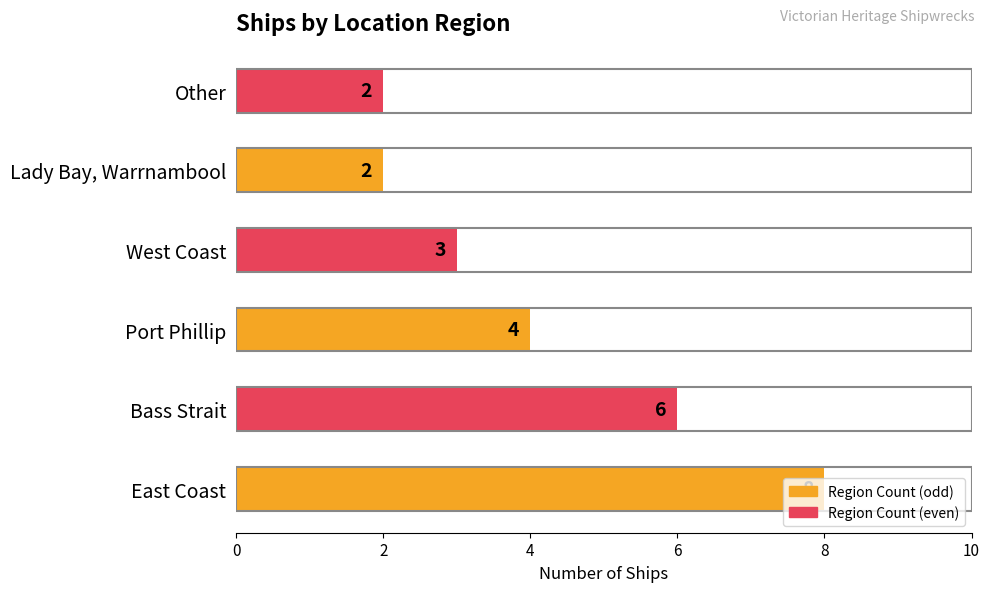

The chart shows a value of 2 at Port Phillip. True or false?

False